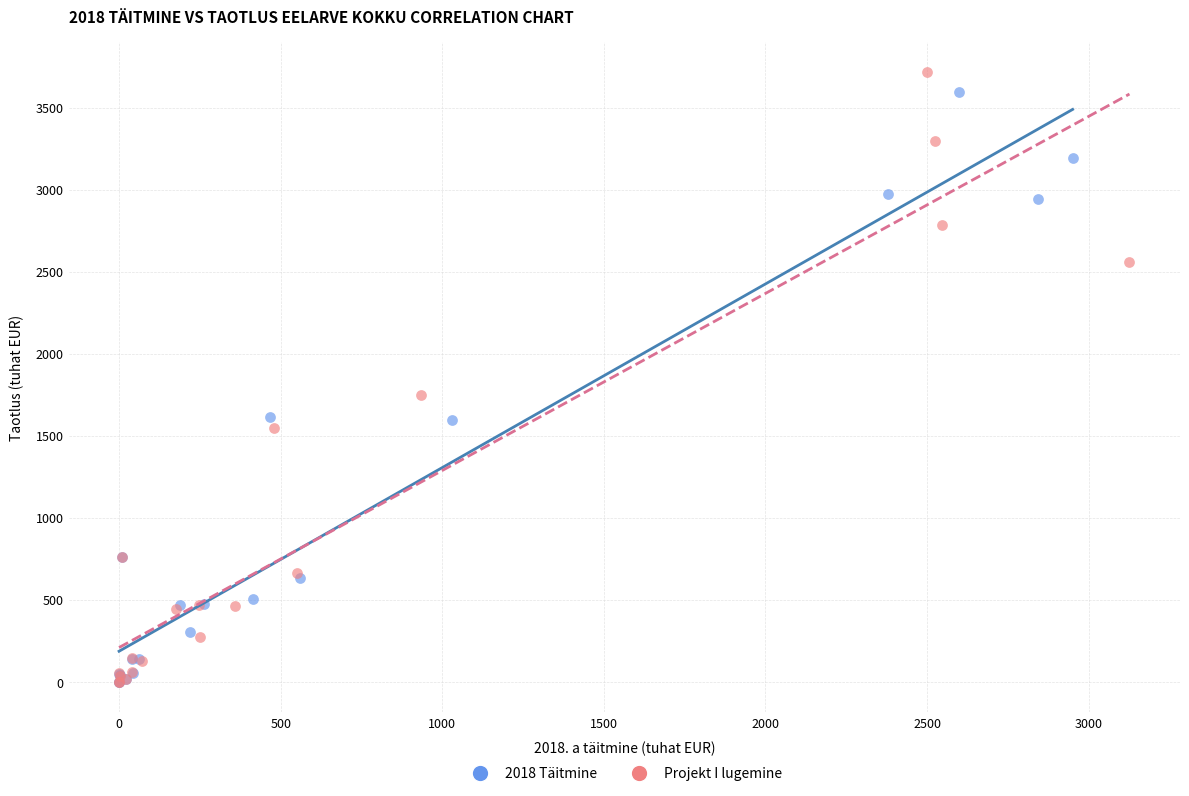

Which series has the widest spread of Y values?

Projekt I lugemine